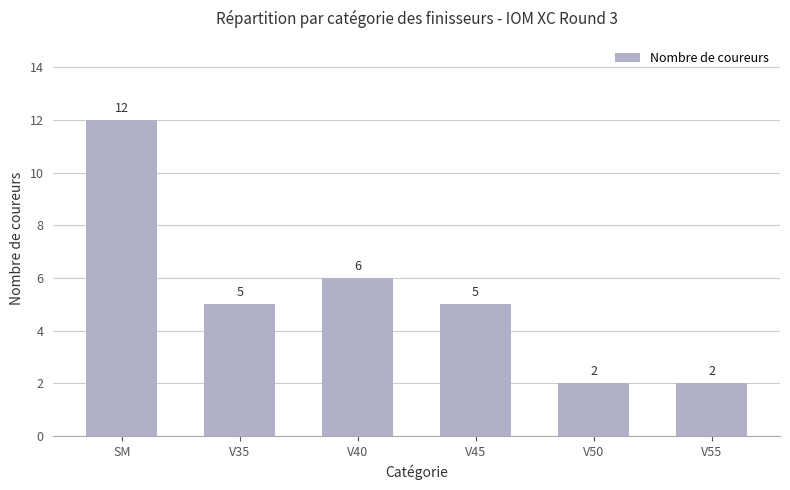

What is the value of the 2nd bar from the left?

5